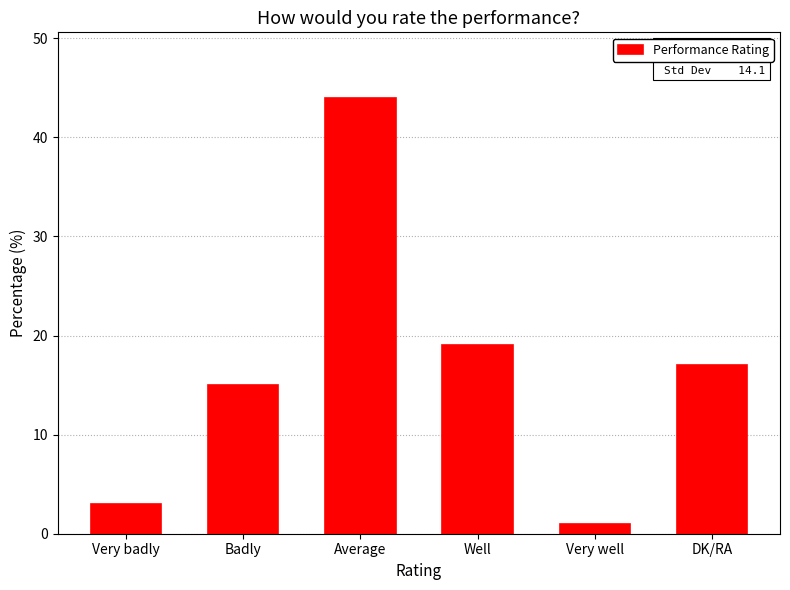

Is it true that the value at Very well is 1?

True